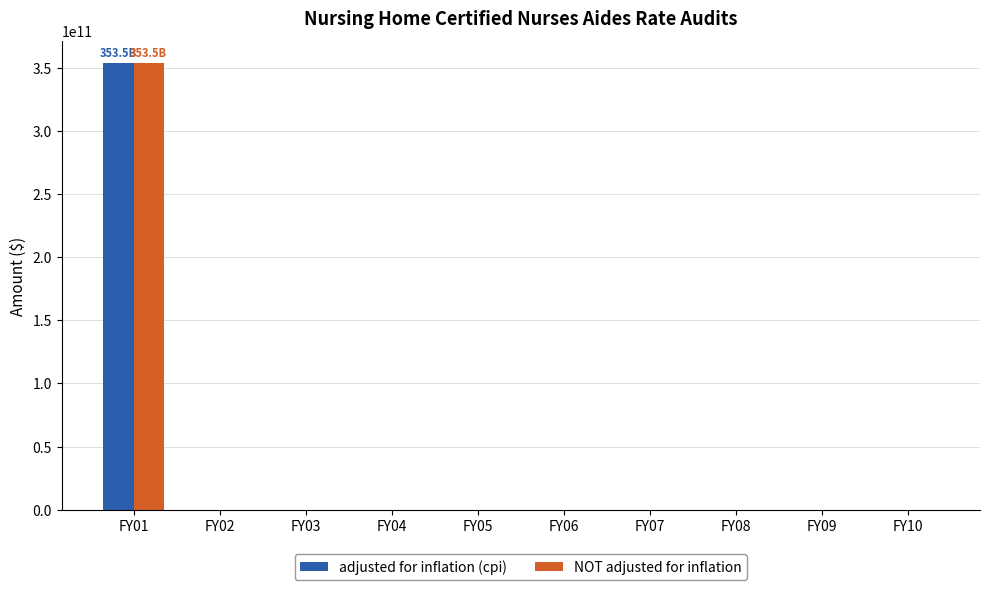

The value of NOT adjusted for inflation at FY09 is 0. True or false?

True